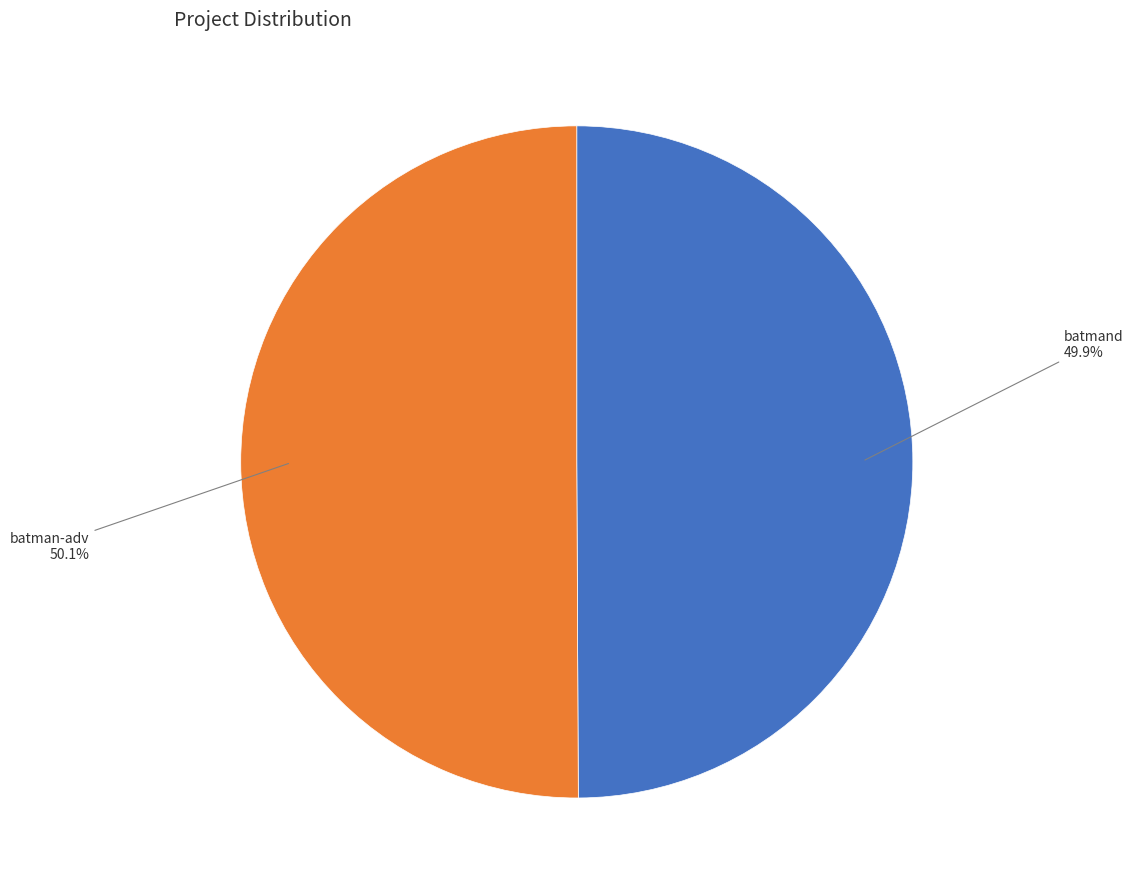

Is there any slice that represents more than half of the pie?

Yes